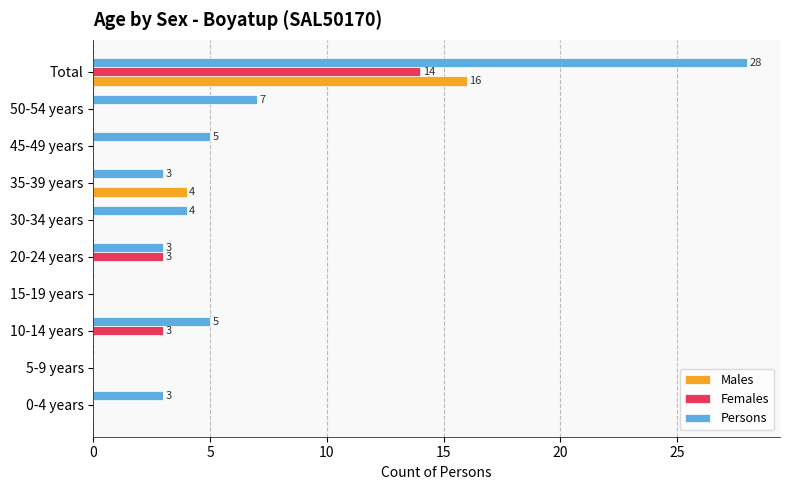

The value of Females at 15-19 years is 0. True or false?

True